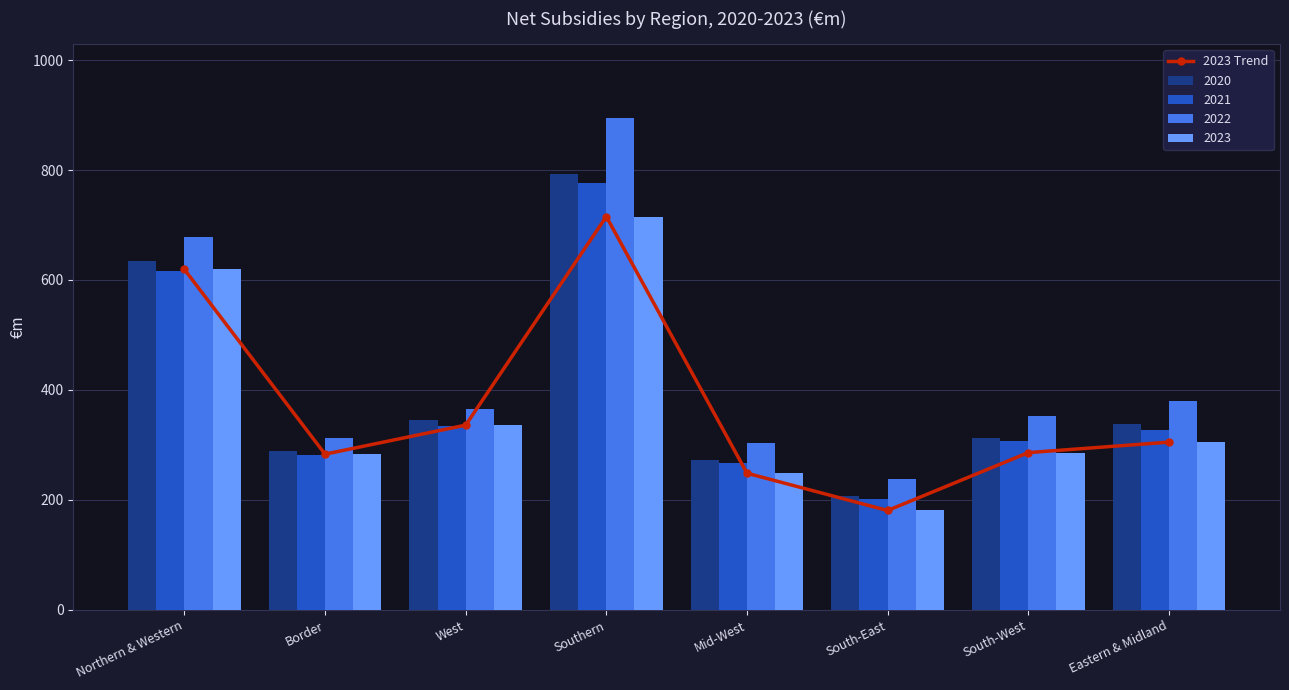

What is the label of the 3rd bar from the left?

West